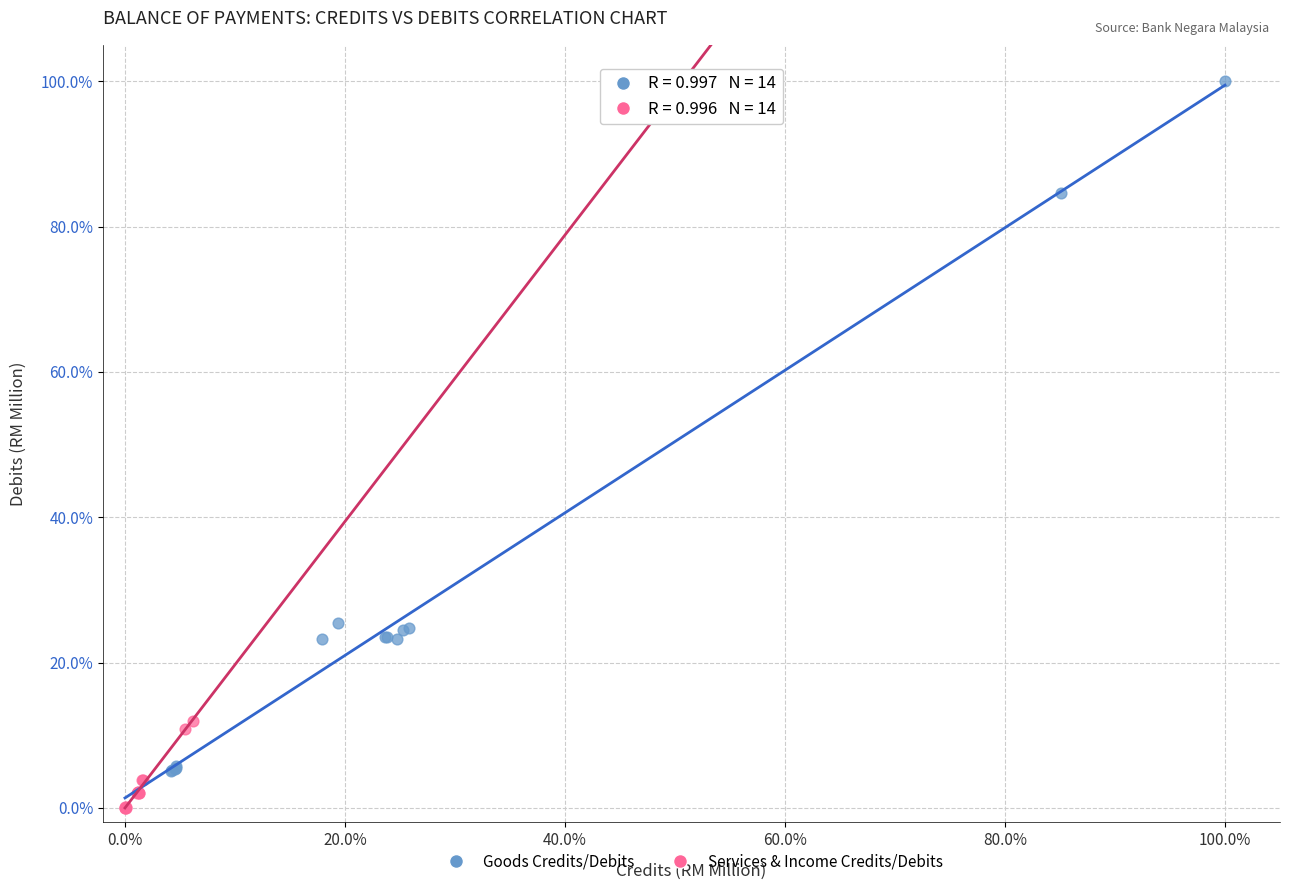

Which series reaches the maximum Y coordinate?

Goods Credits/Debits